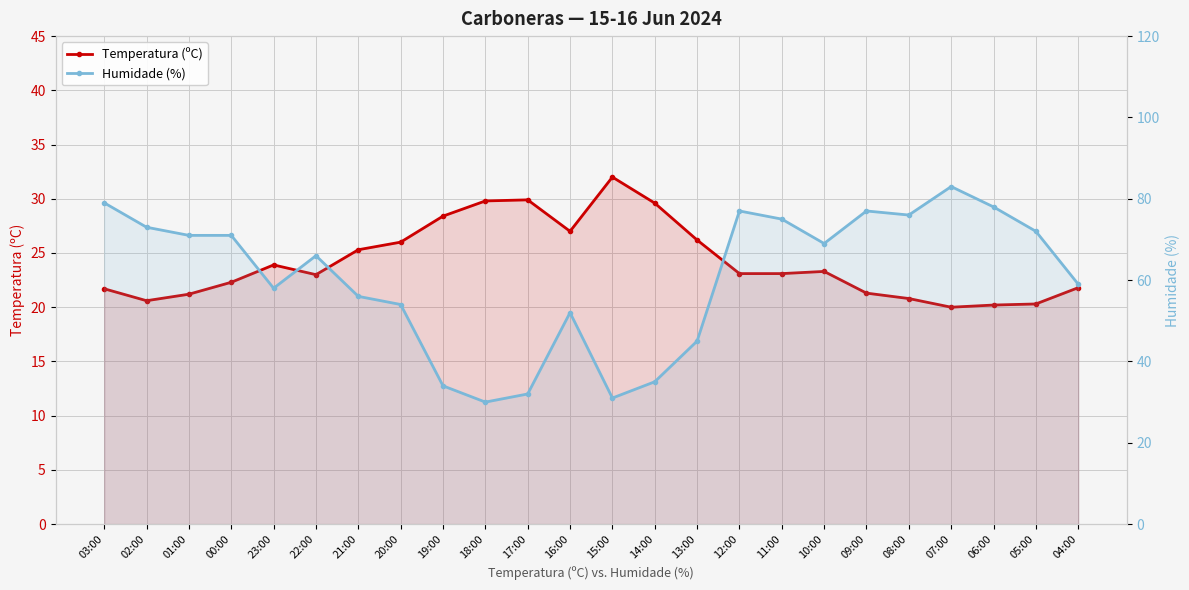

How many lines are shown in the chart?

2